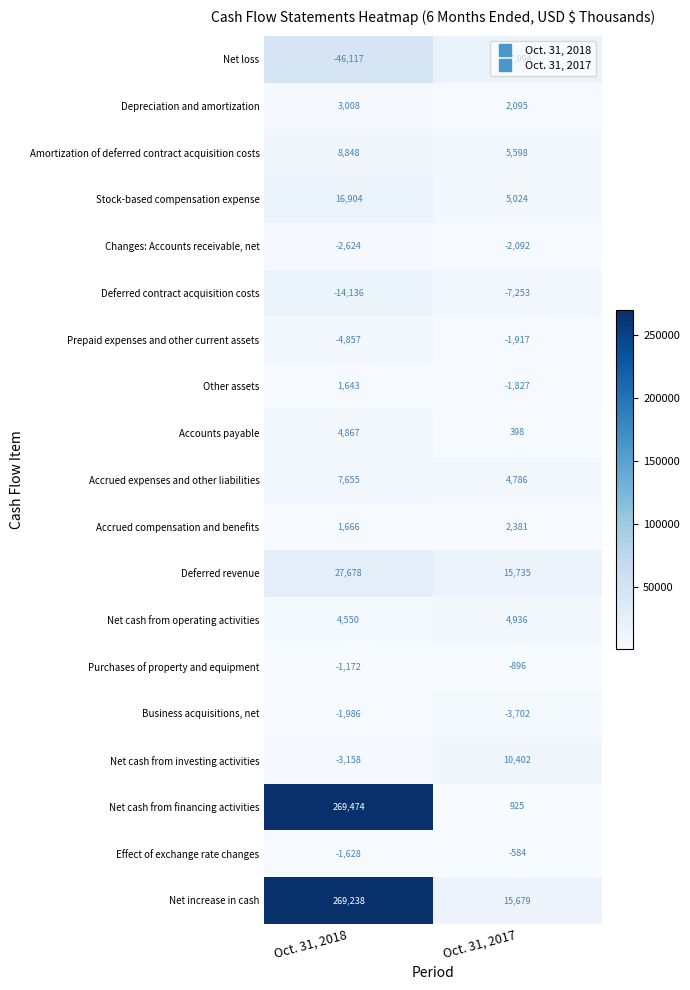

Is it true that Net loss equals -32300 at Oct. 31, 2017?

False